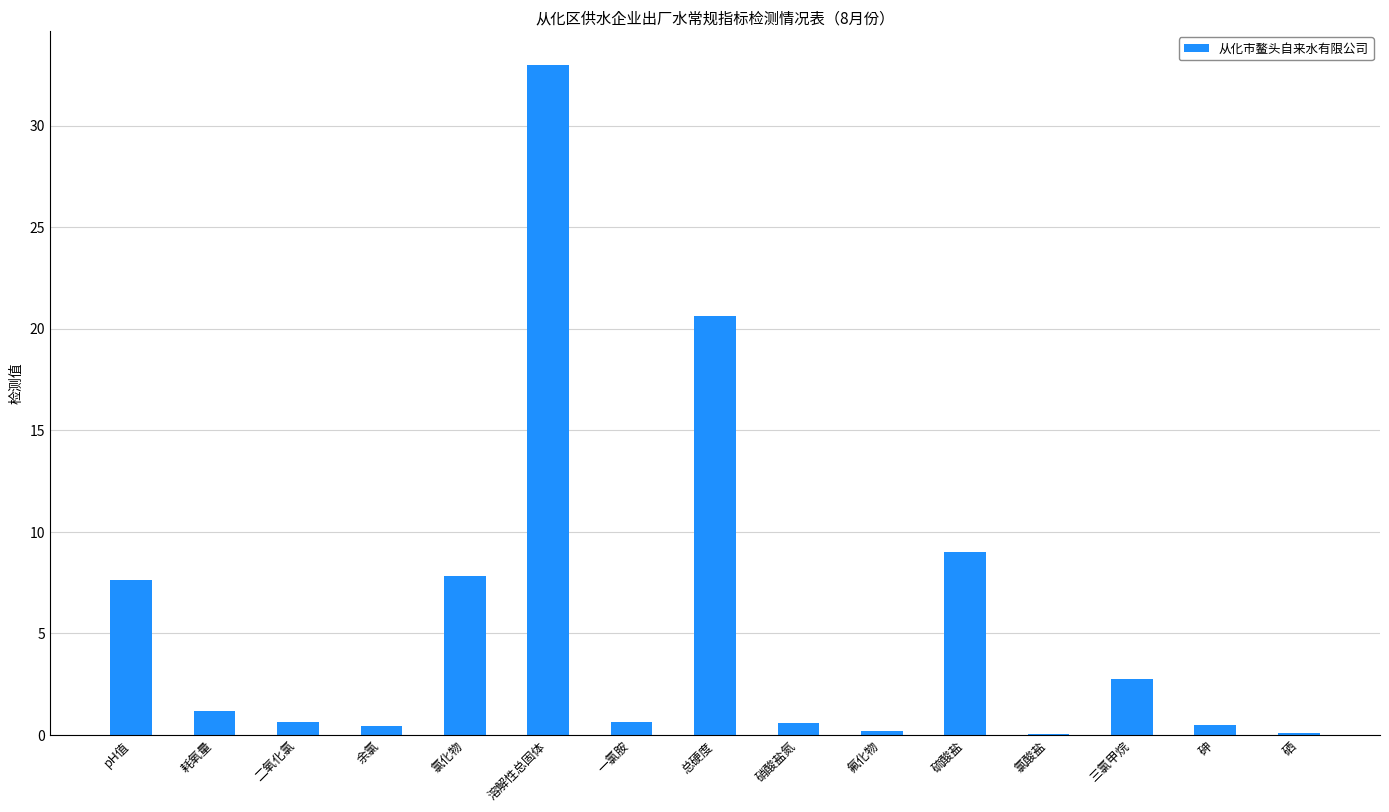

The value at 硫酸盐 is 9.0. True or false?

True